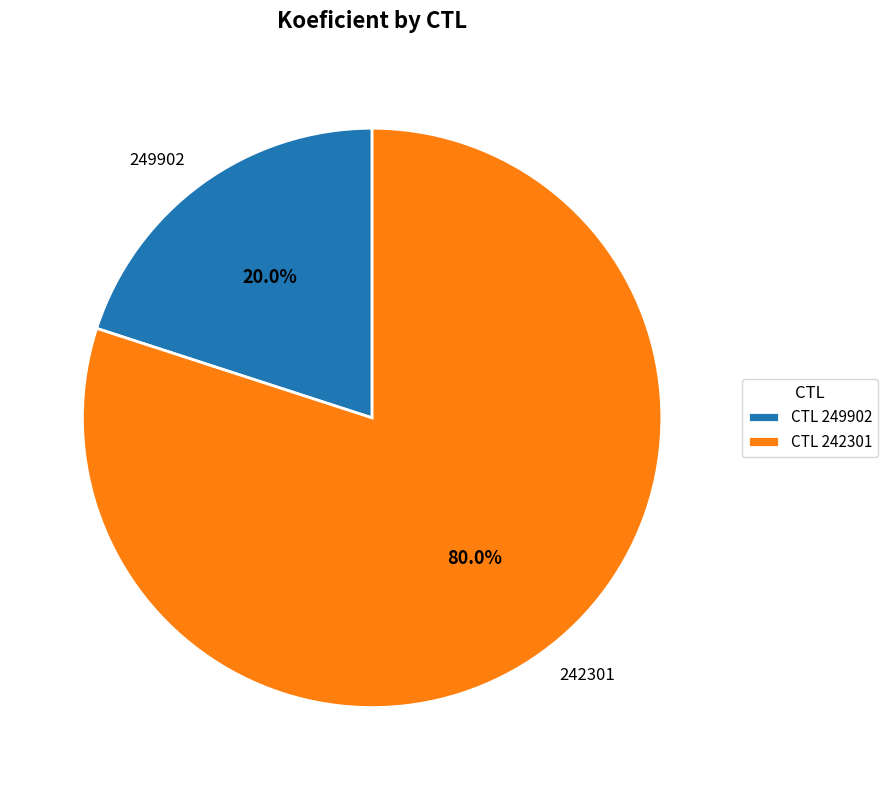

How many segments does this pie chart have?

2